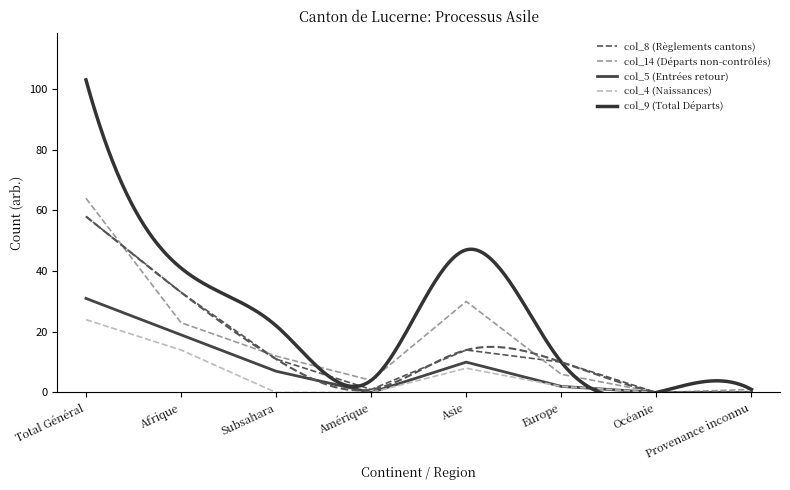

What is the sum of all col_8 (Règlements cantons) values?

127